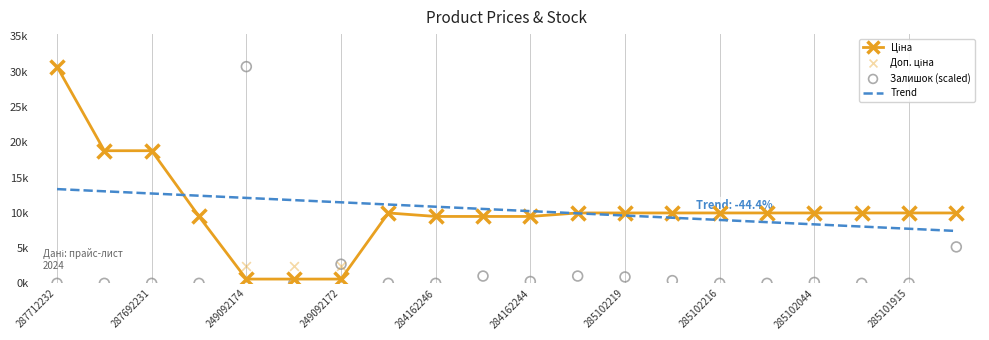

What are all the series names shown in the legend?

Ціна, Trend, Доп. ціна, Залишок (scaled)